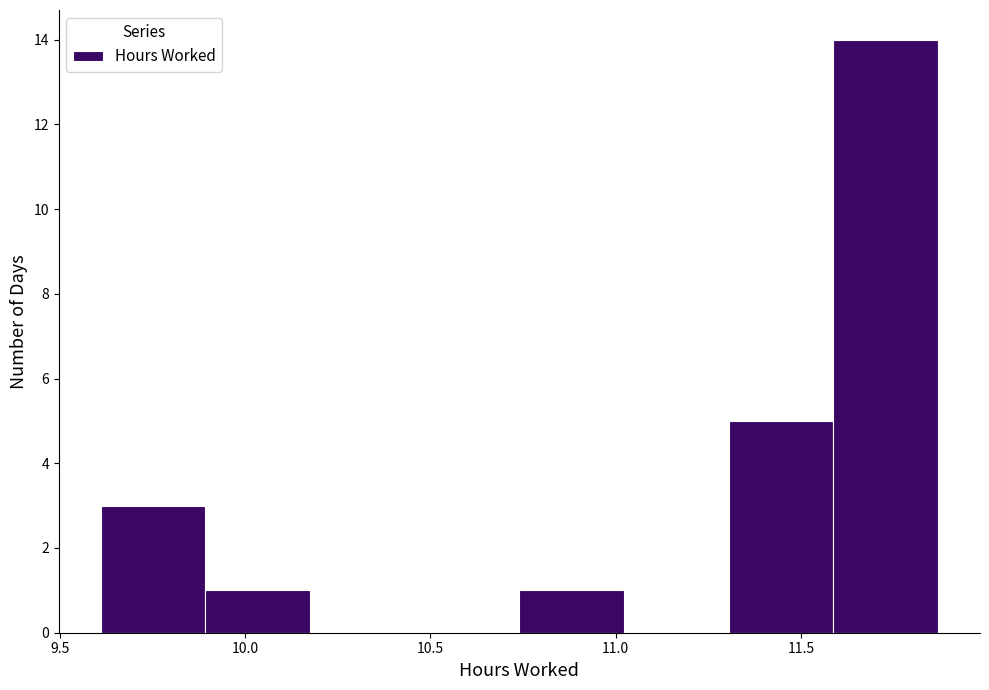

What is the height of the bar covering 9.90 to 10.20 on the x-axis? Neither the bar edges nor the heights are printed on the chart, so give them approximately, as read against the axes.

1